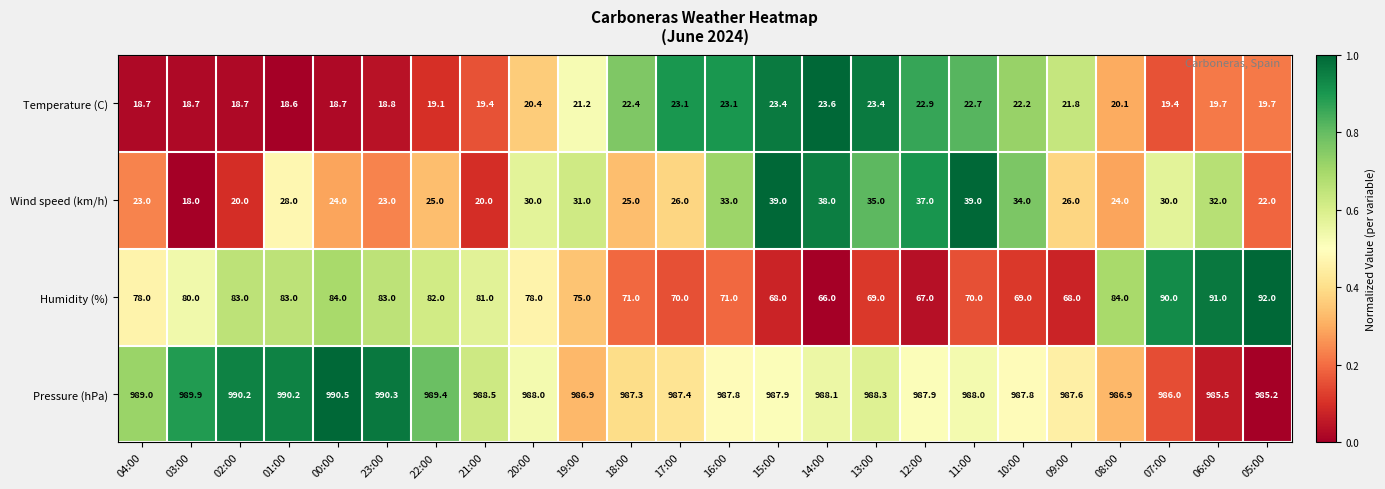

Which series has the largest total across all categories?

Pressure (hPa)